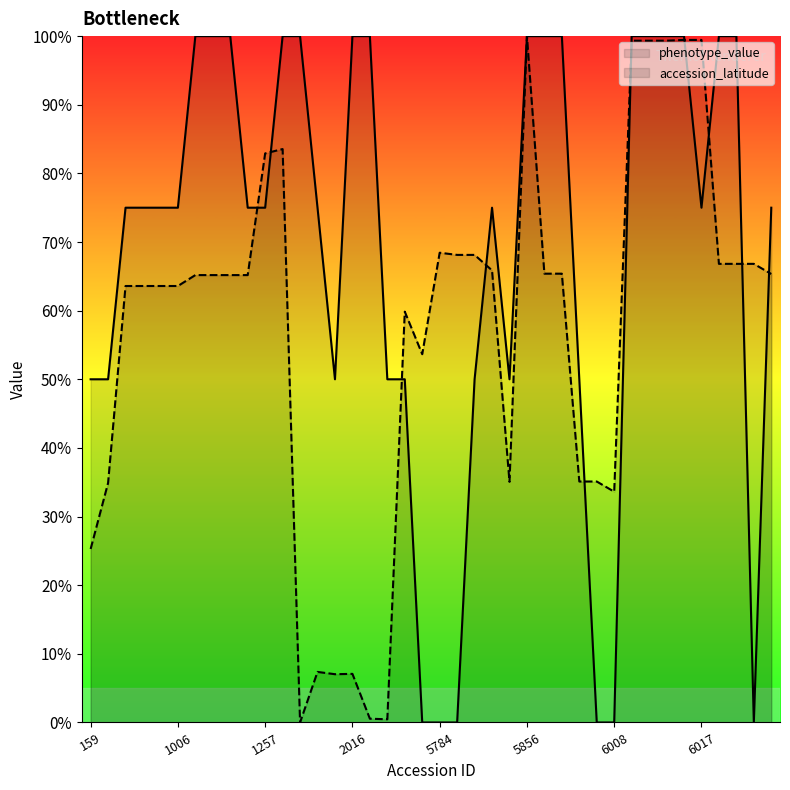

What is the difference between the highest and lowest values at 2016?

92.9